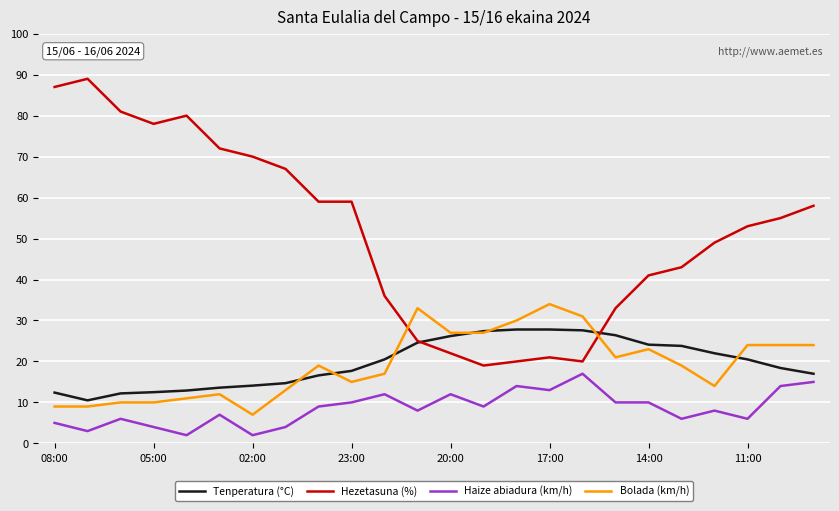

What is the minimum value for Hezetasuna (%)?

19.0